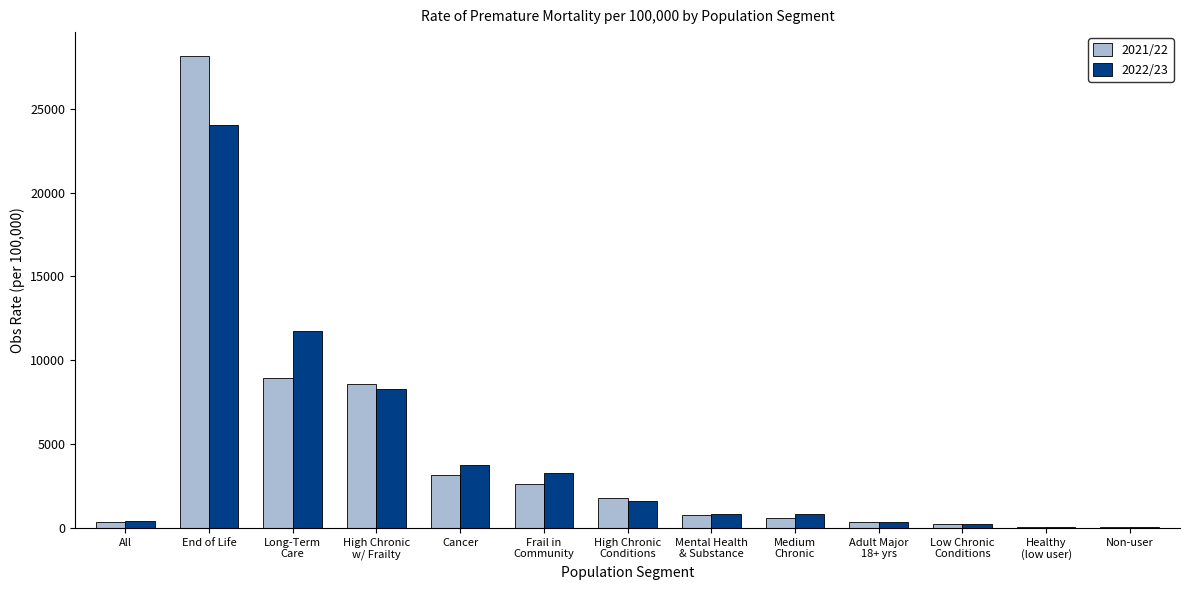

What is the sum of the 2021/22 values at Non-user and High Chronic
w/ Frailty?

8682.7